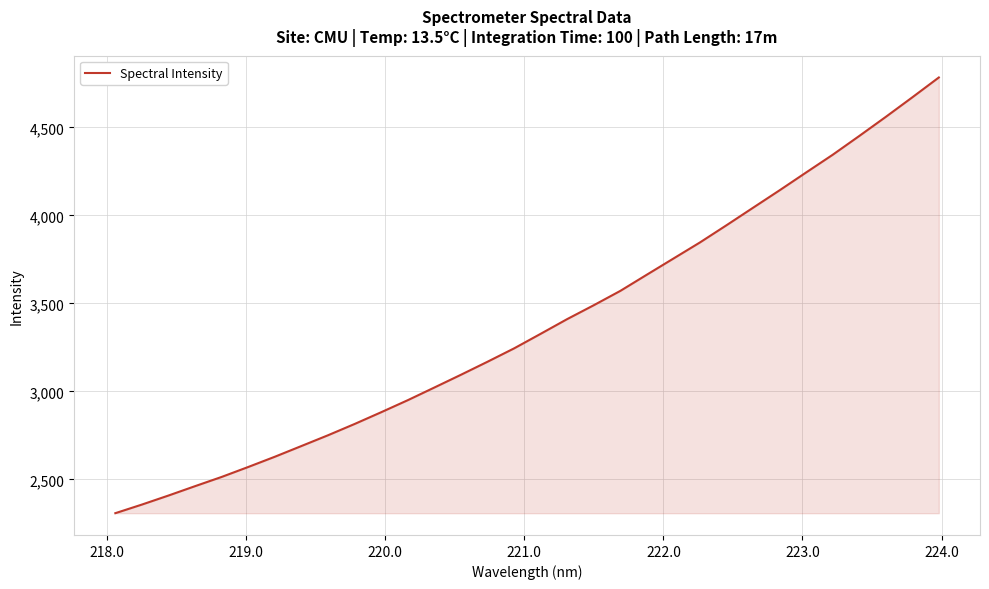

What is the minimum value shown in the chart?

2308.3